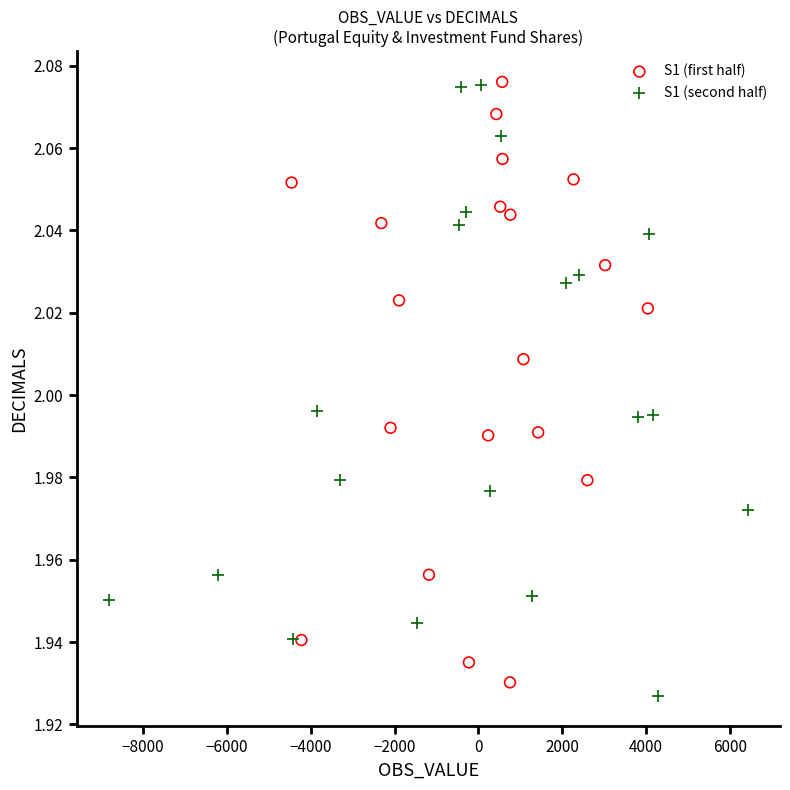

What are all the series names shown in the legend?

S1 (first half), S1 (second half)